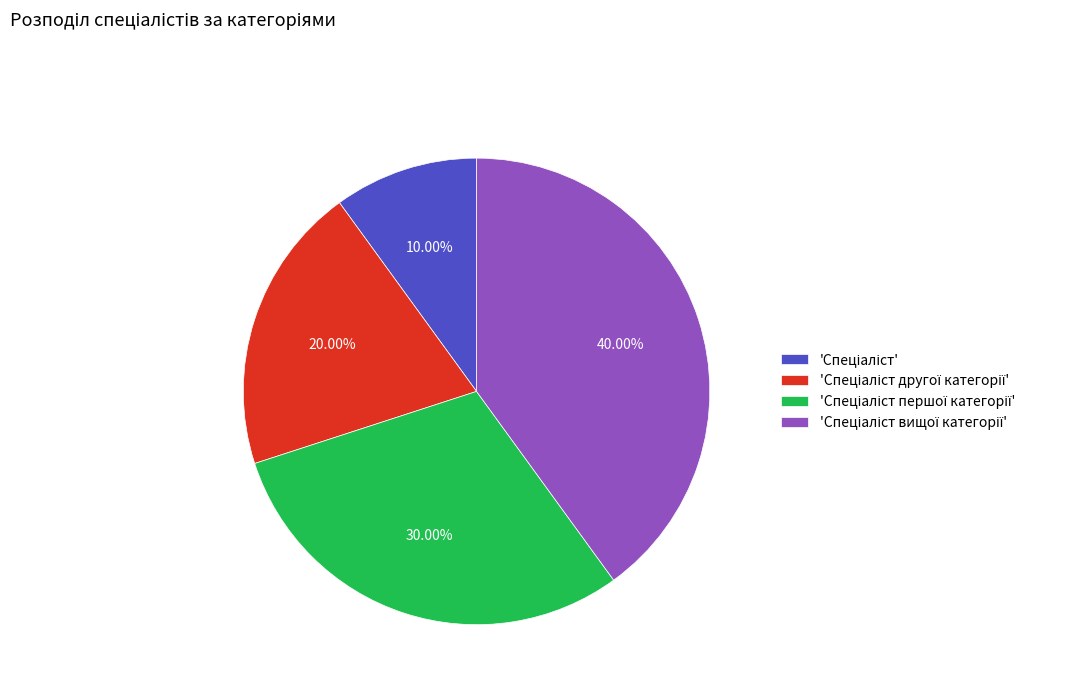

How many slices are in this pie chart?

4